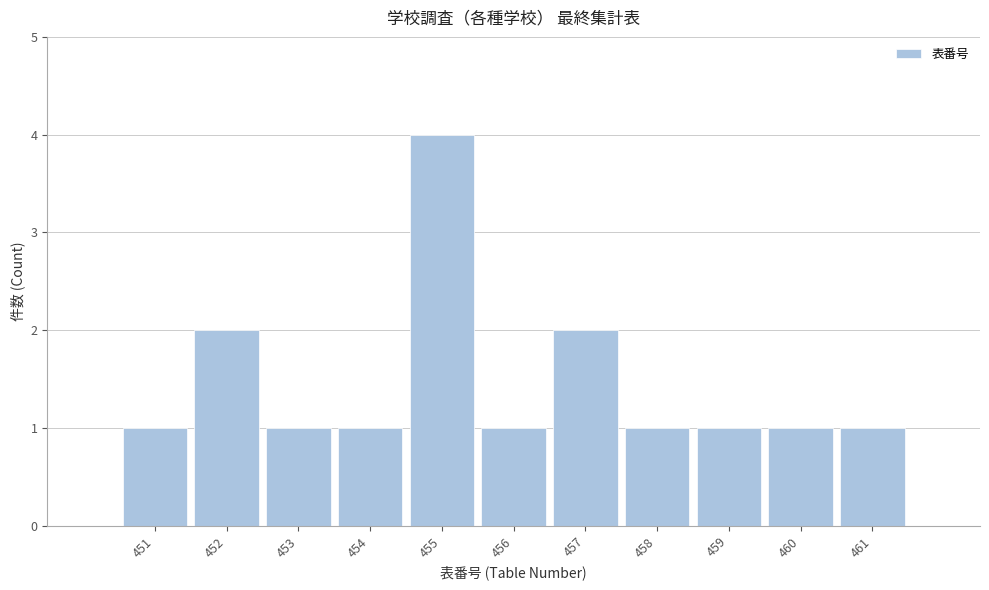

What is the height of the bar covering 458.5 to 459.5 on the x-axis? The values are not printed on the chart, so give them approximately, as read against the axis.

1